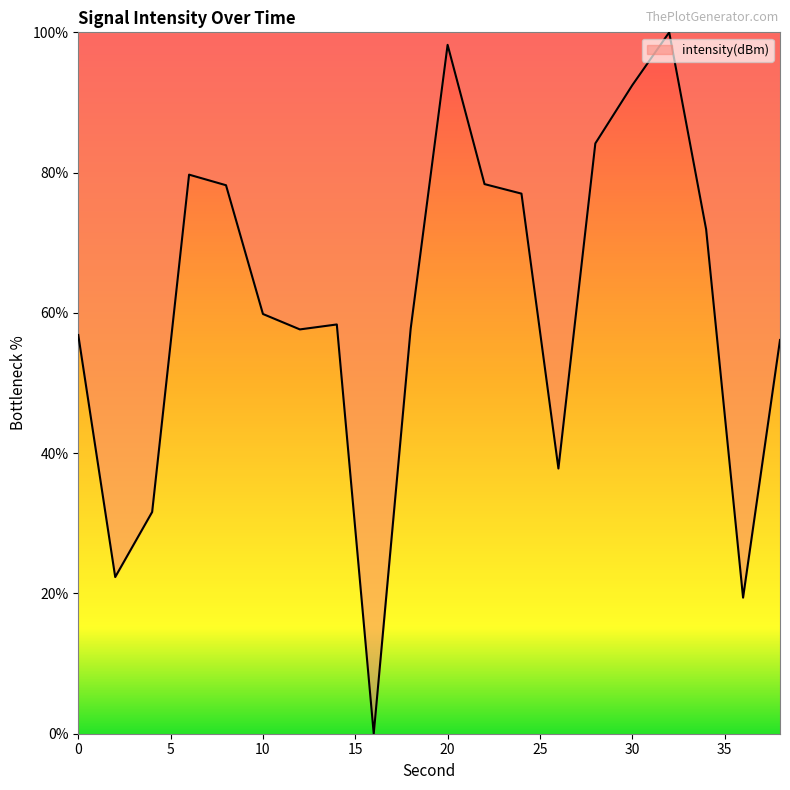

What is the maximum value shown in the chart?

100.0